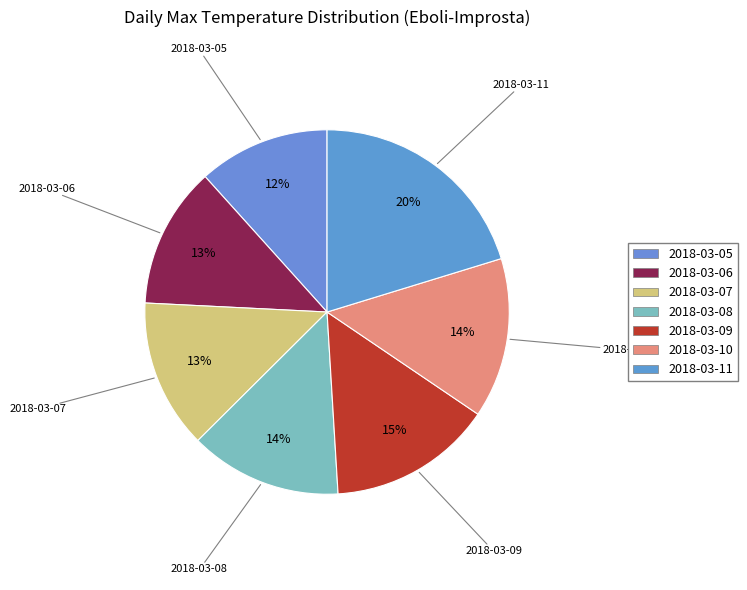

What percentage is the 2018-03-11 slice, to the nearest percent?

20%